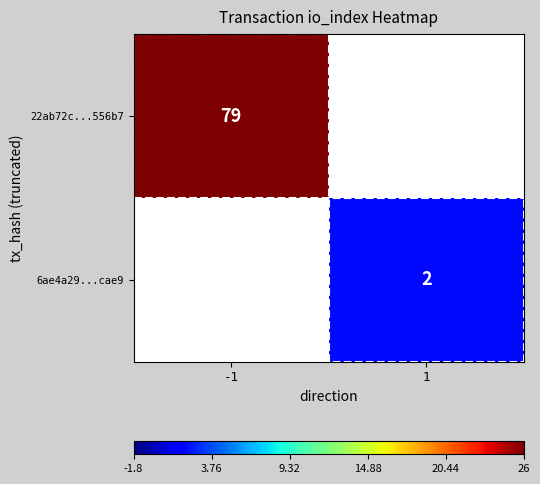

True or false: 6ae4a29...cae9 has a value of 1 at 1.

False